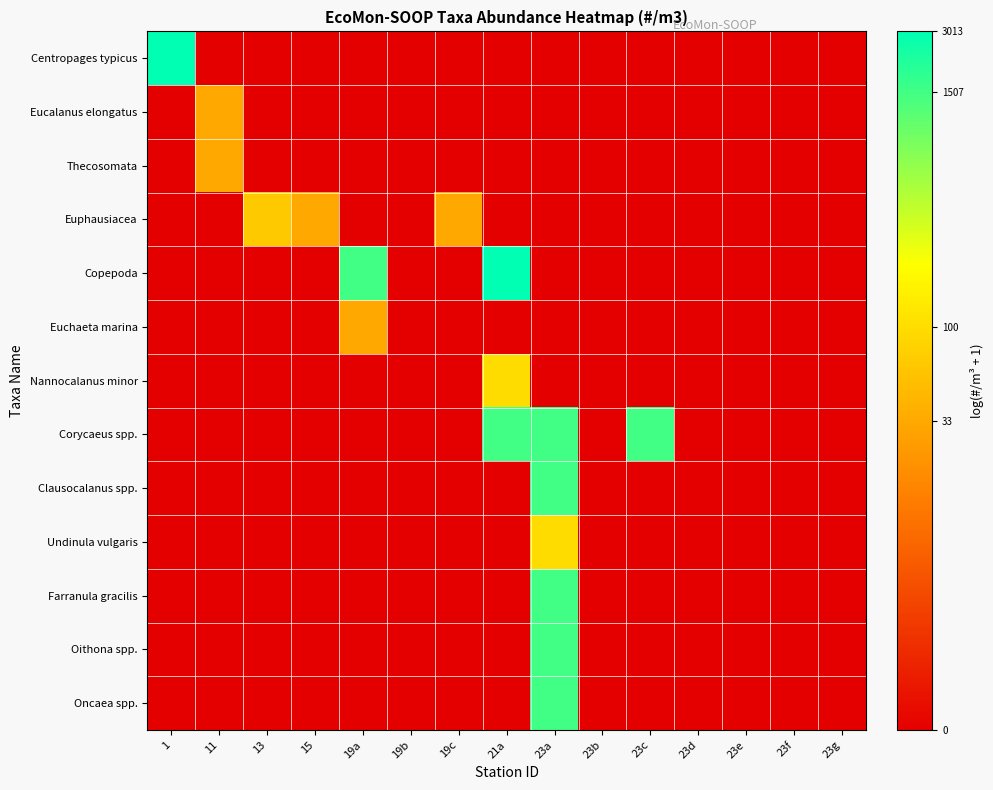

How many distinct data groups are displayed?

13